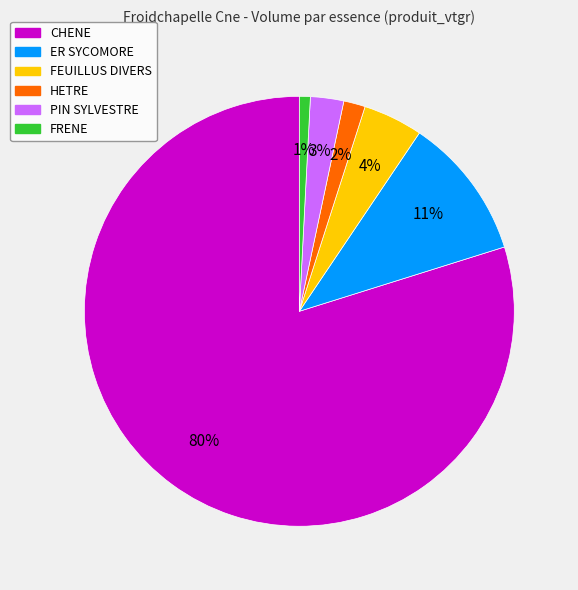

To the nearest percent, what is the combined percentage of HETRE and FEUILLUS DIVERS?

6%